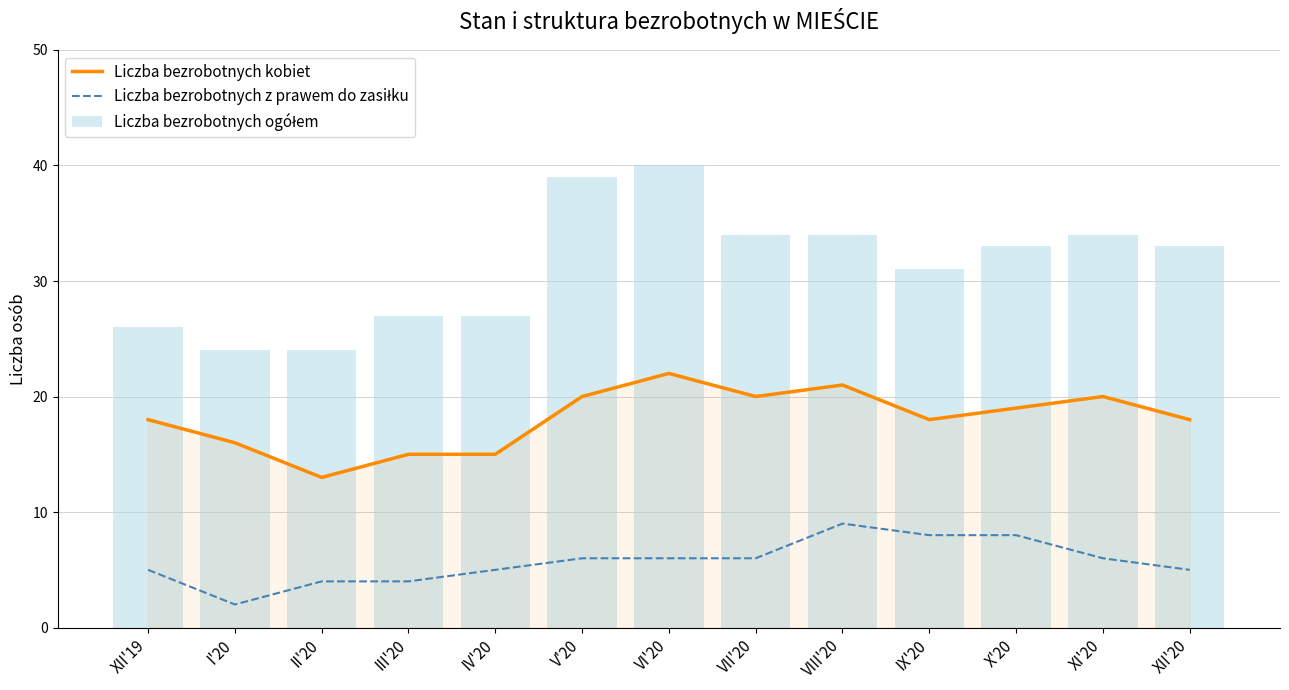

Which series has the largest total across all categories?

Liczba bezrobotnych ogółem